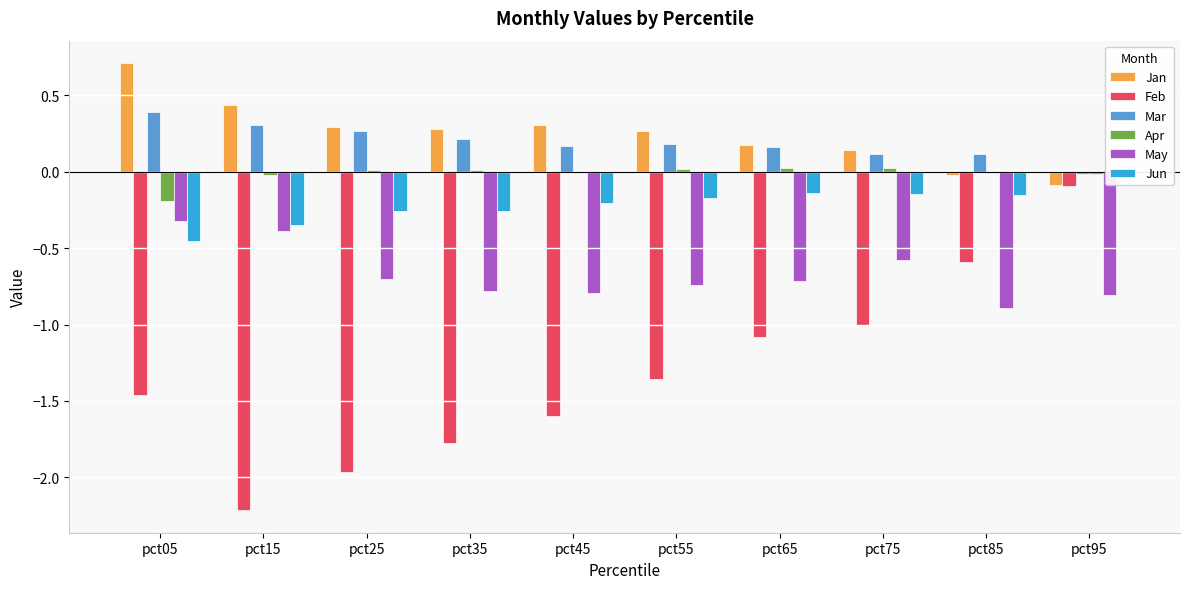

Reading left to right, transcribe all the data shown in this chart.

Jan: pct05=0.7	pct15=0.4	pct25=0.3	pct35=0.3	pct45=0.3	pct55=0.3	pct65=0.2	pct75=0.1	pct85=-0.0	pct95=-0.1
Feb: pct05=-1.5	pct15=-2.2	pct25=-2.0	pct35=-1.8	pct45=-1.6	pct55=-1.4	pct65=-1.1	pct75=-1.0	pct85=-0.6	pct95=-0.1
Mar: pct05=0.4	pct15=0.3	pct25=0.3	pct35=0.2	pct45=0.2	pct55=0.2	pct65=0.2	pct75=0.1	pct85=0.1	pct95=-0.0
Apr: pct05=-0.2	pct15=-0.0	pct25=0.0	pct35=0.0	pct45=-0.0	pct55=0.0	pct65=0.0	pct75=0.0	pct85=-0.0	pct95=-0.0
May: pct05=-0.3	pct15=-0.4	pct25=-0.7	pct35=-0.8	pct45=-0.8	pct55=-0.7	pct65=-0.7	pct75=-0.6	pct85=-0.9	pct95=-0.8
Jun: pct05=-0.5	pct15=-0.4	pct25=-0.3	pct35=-0.3	pct45=-0.2	pct55=-0.2	pct65=-0.1	pct75=-0.1	pct85=-0.2	pct95=-0.0